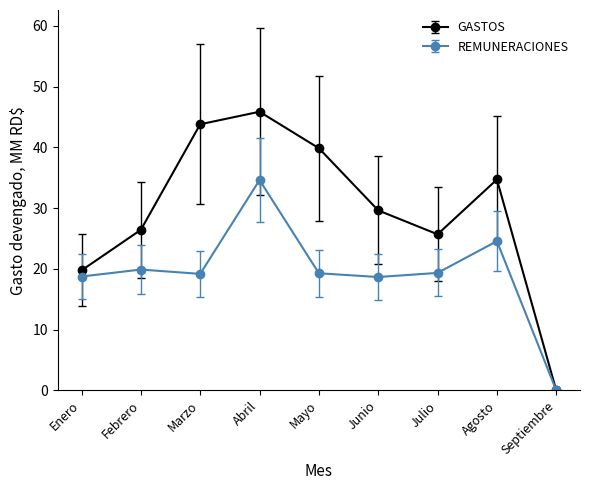

What is the value of the REMUNERACIONES point at the 2nd from the left?

19.9